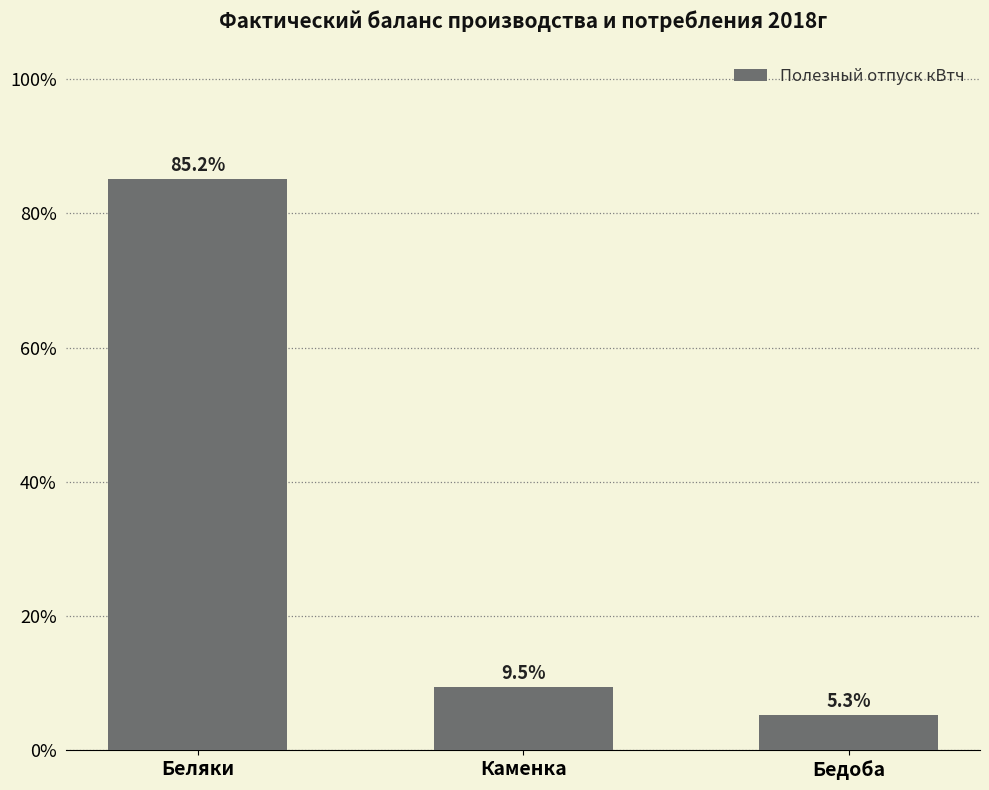

List the labels in order of value, smallest first.

Бедоба, Каменка, Беляки